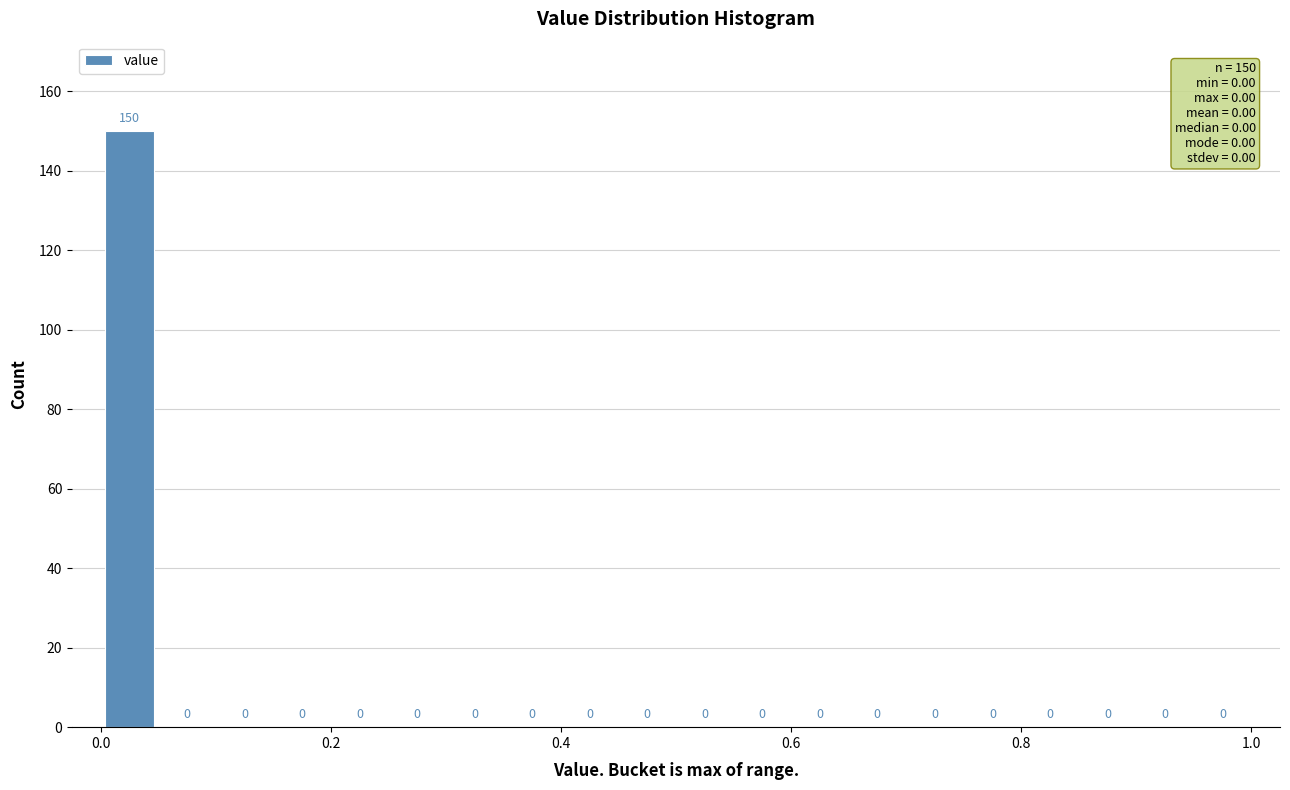

Read against the x-axis, roughly where is the centre of the tallest bar?

0.02